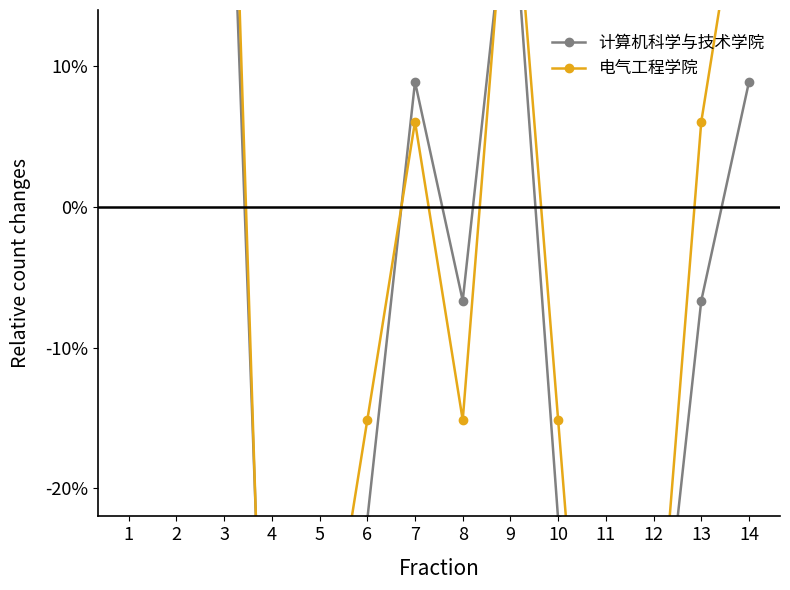

Is the value of 电气工程学院 at 13 greater than the value of 计算机科学与技术学院 at 12?

Yes